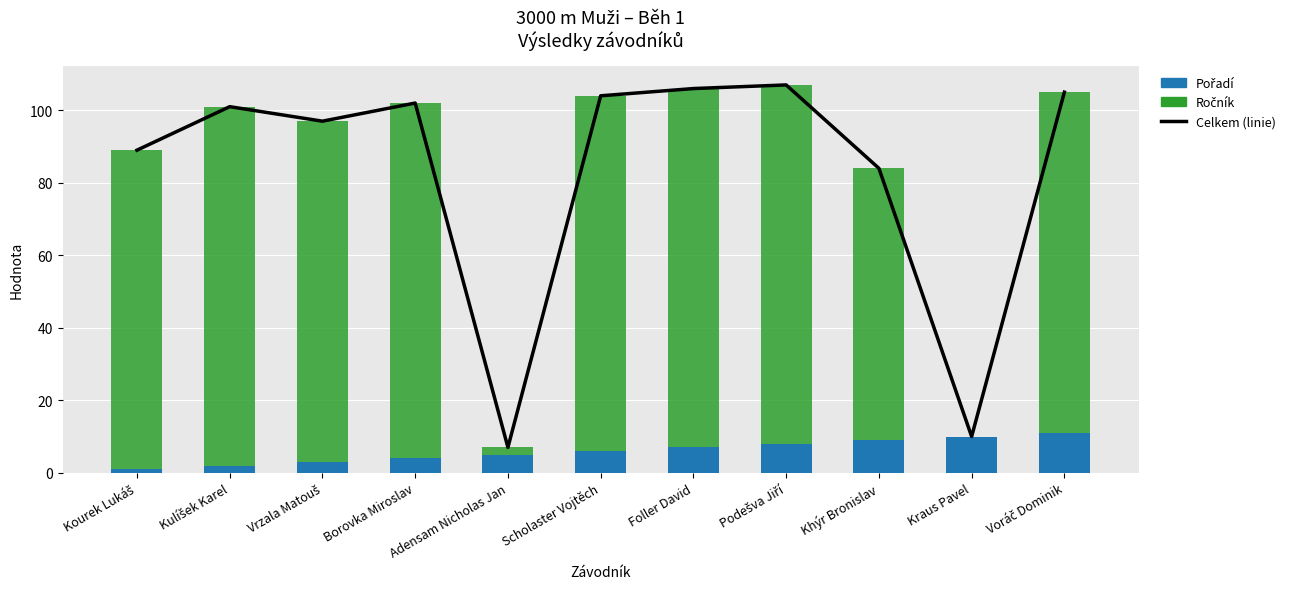

What is the difference between the maximum and second lowest values in the Pořadí series?

9